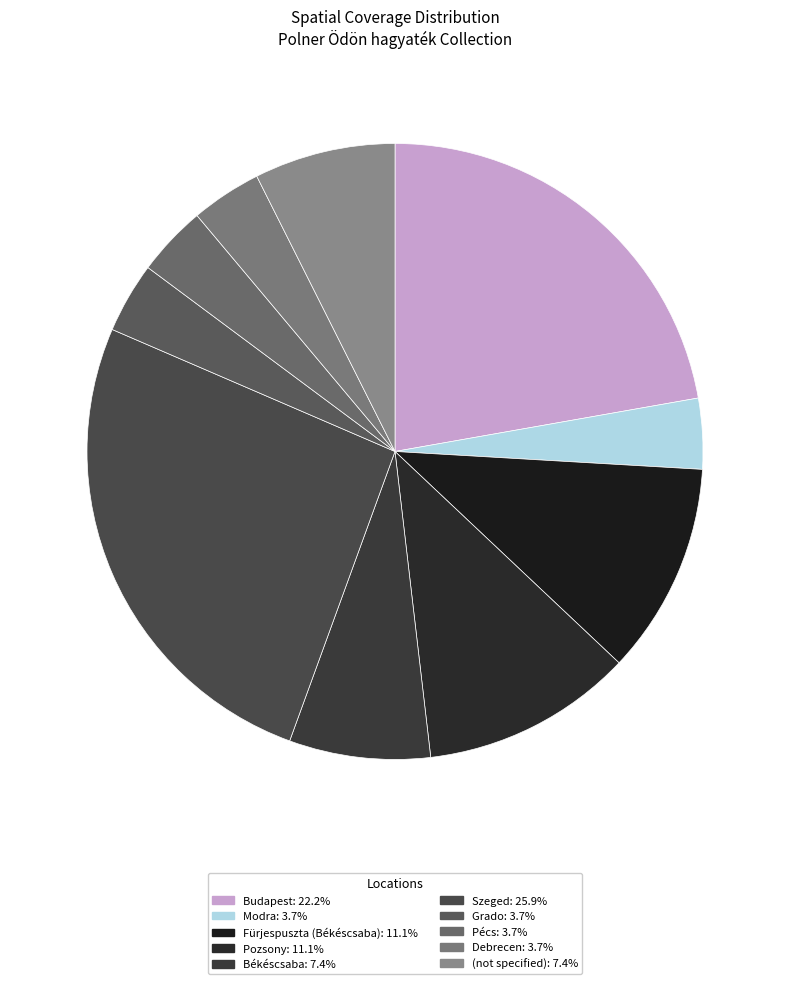

What is the largest slice in the pie chart?

Szeged